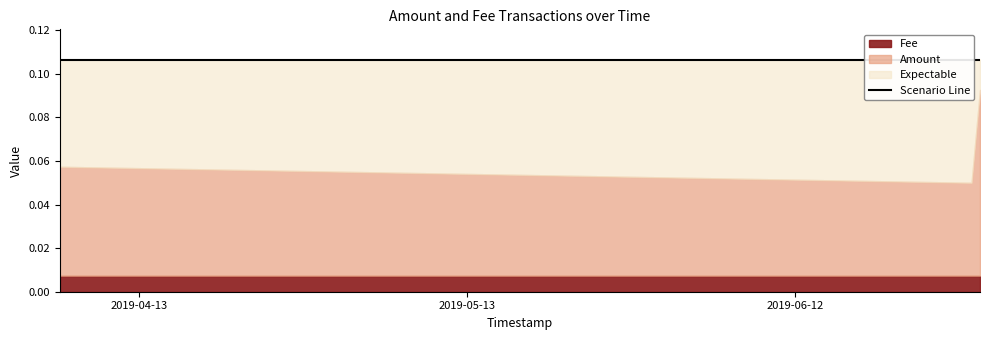

What is the label of the 2nd point from the left?

2019-06-28 02:07:27